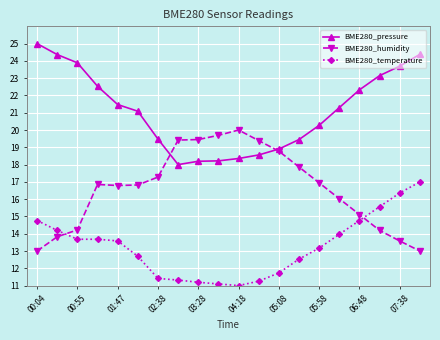

True or false: BME280_temperature and BME280_humidity cross at least once.

True